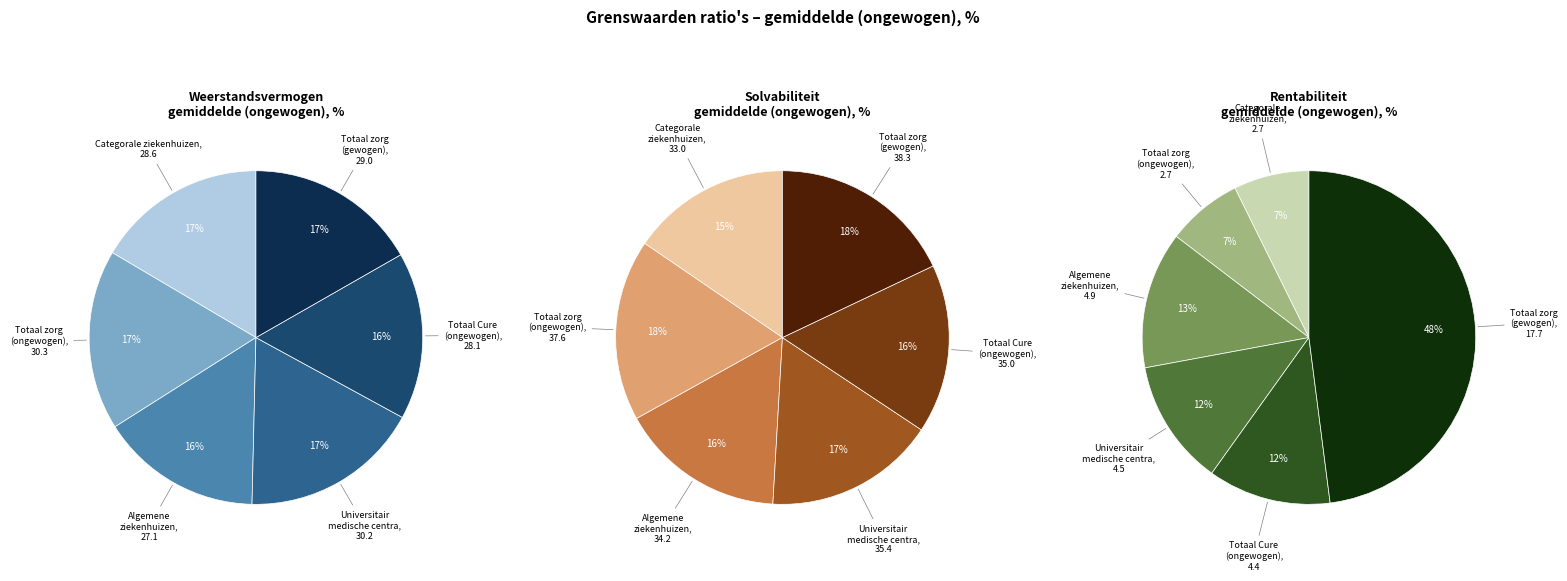

Is it true that Totaal zorg (ongewogen) is 27% of the pie?

False